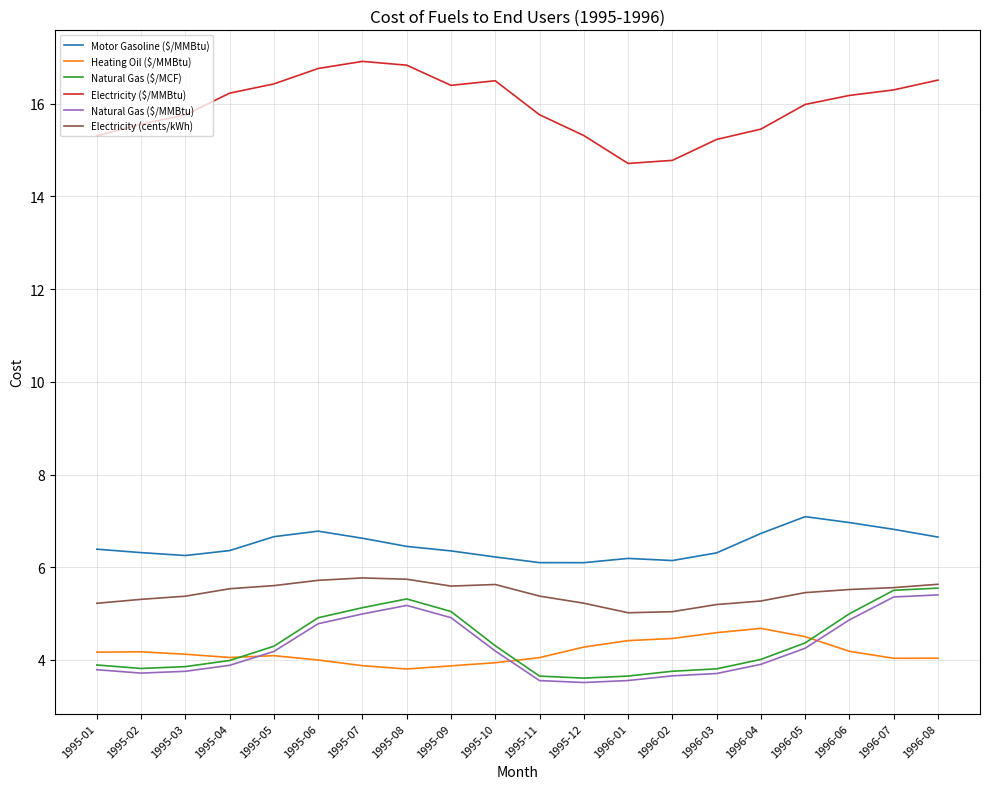

How many categories are shown in the chart?

20